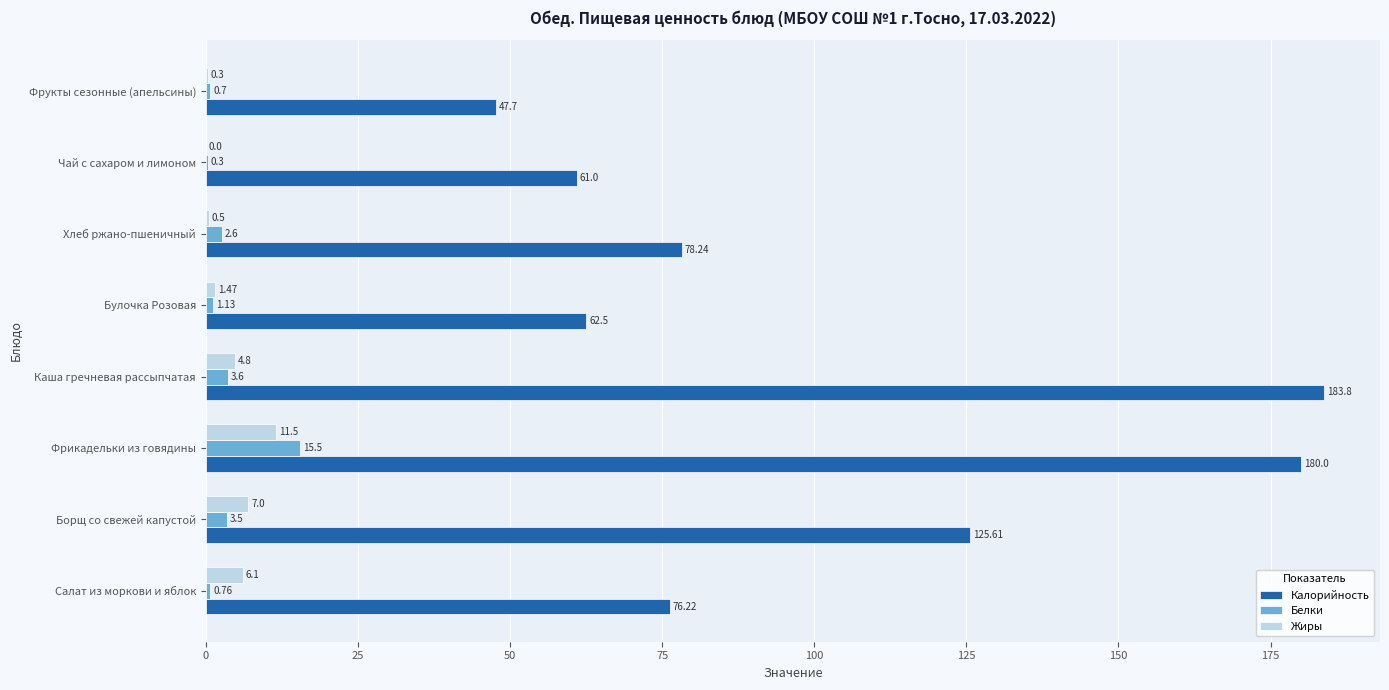

Which label corresponds to the largest value in the chart?

Каша гречневая рассыпчатая